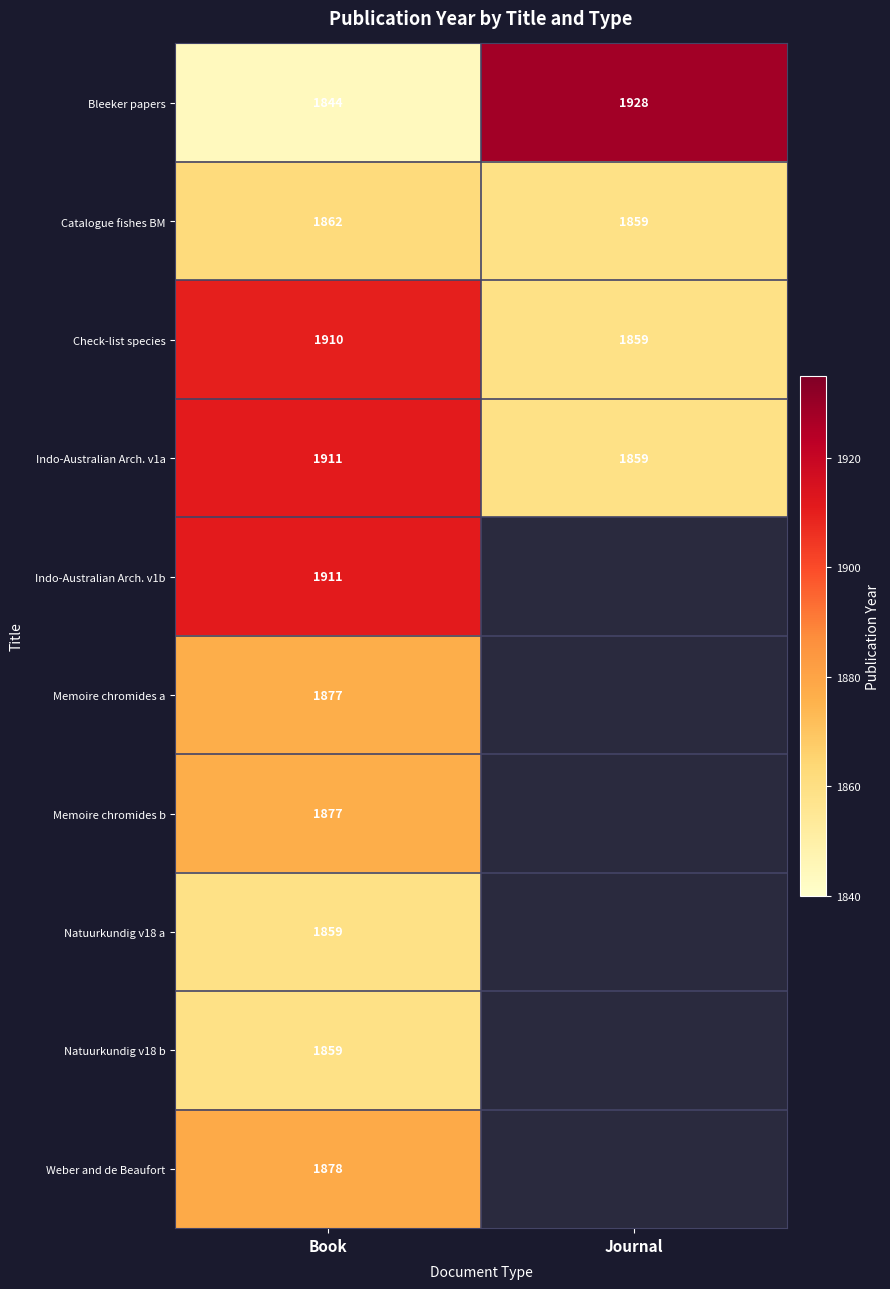

What is the difference between the highest and lowest values at Book?

67